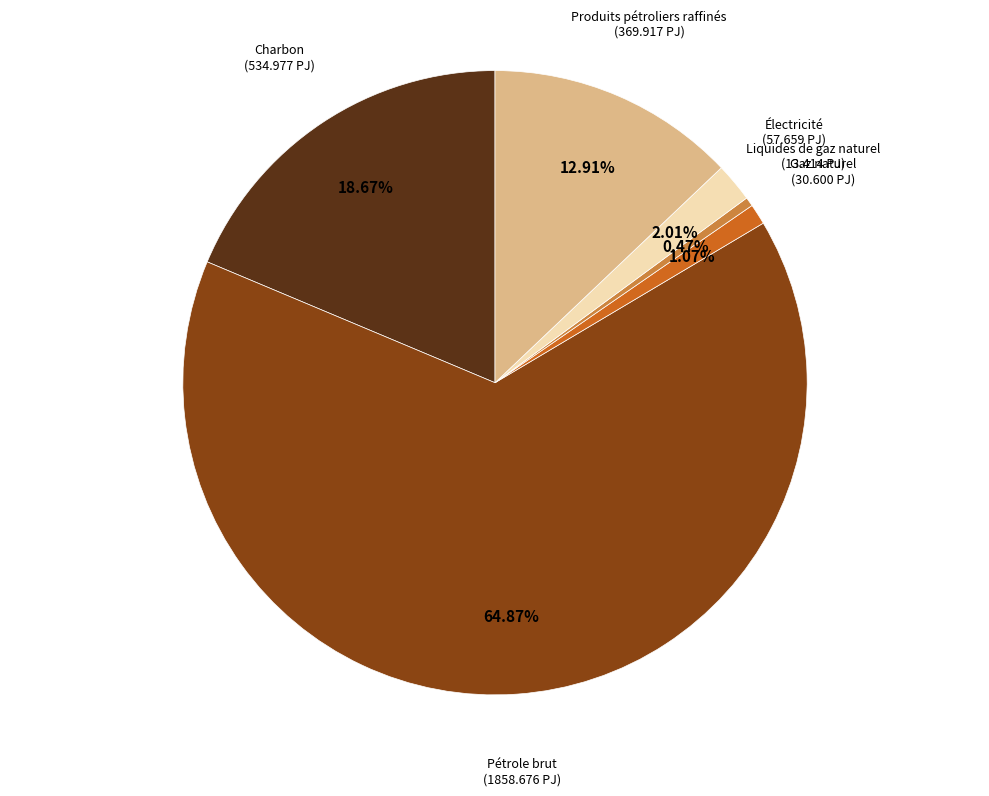

Is there a majority slice in this chart?

Yes